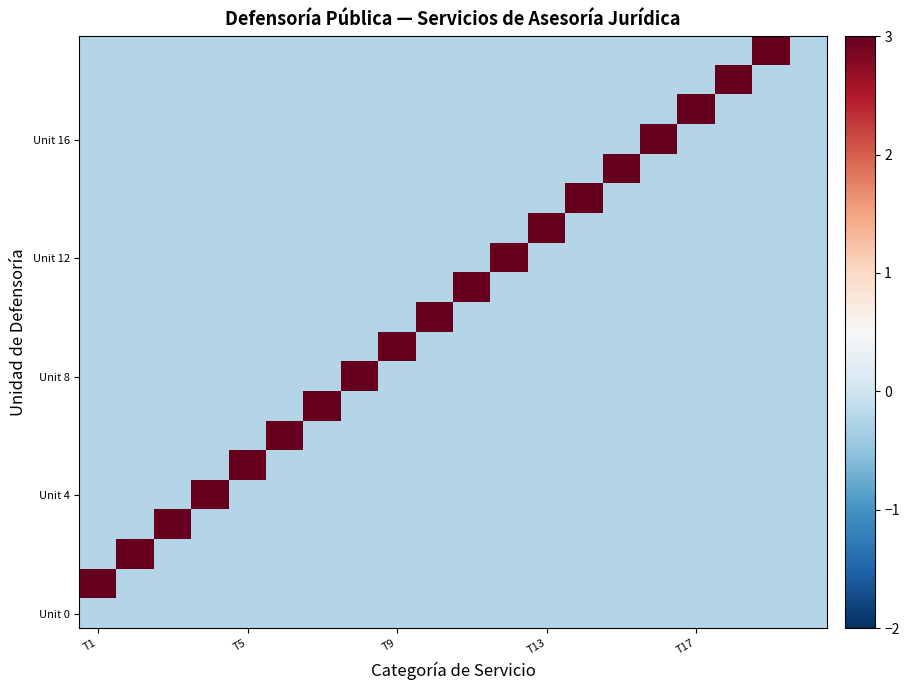

At which category is the sum across all series the highest?

T1